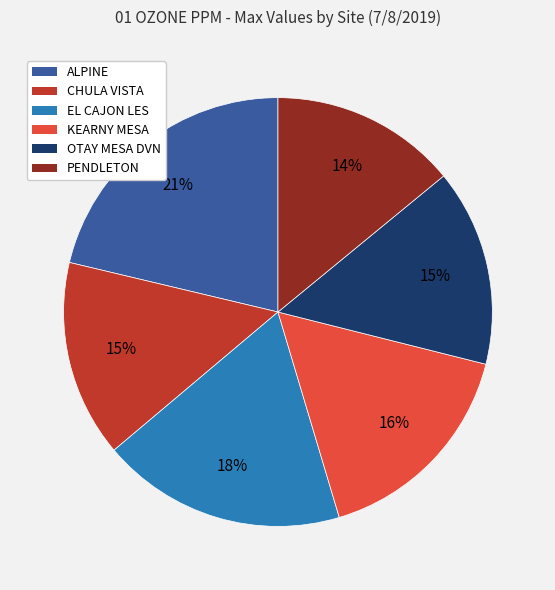

To the nearest percent, what percentage of the pie is OTAY MESA DVN?

15%